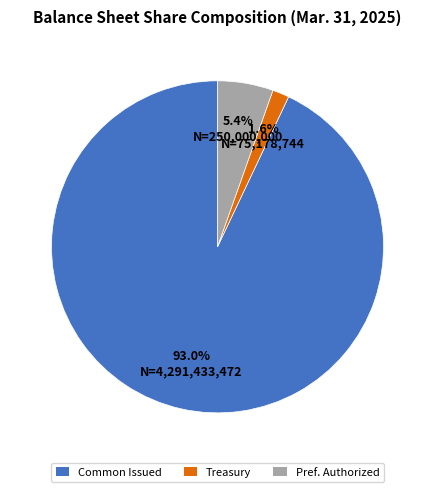

To the nearest percent, what is the average slice percentage?

33%